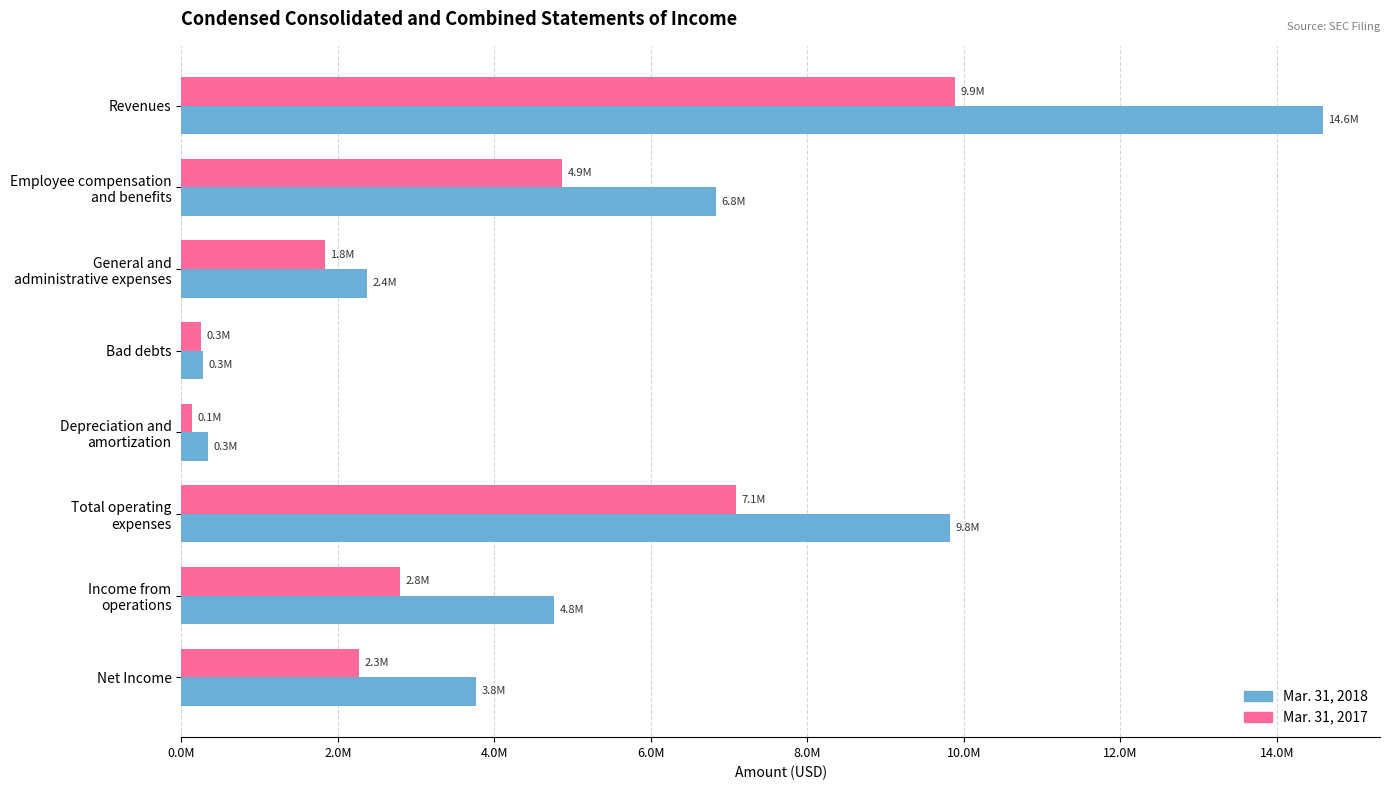

Which series has the largest range (max minus min)?

Mar. 31, 2018